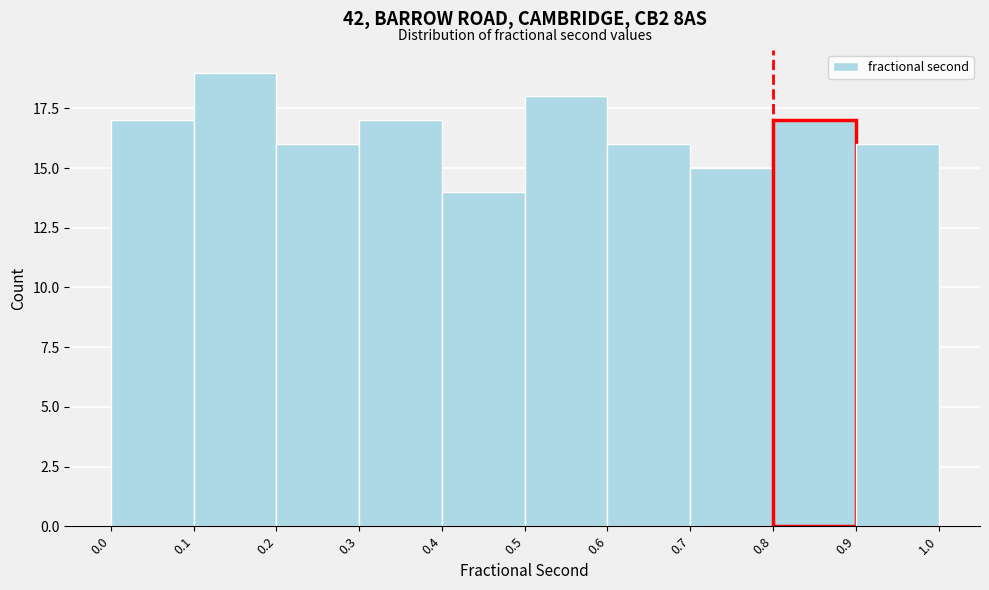

Over which range of the x-axis is the bar tallest?

0.1 to 0.2